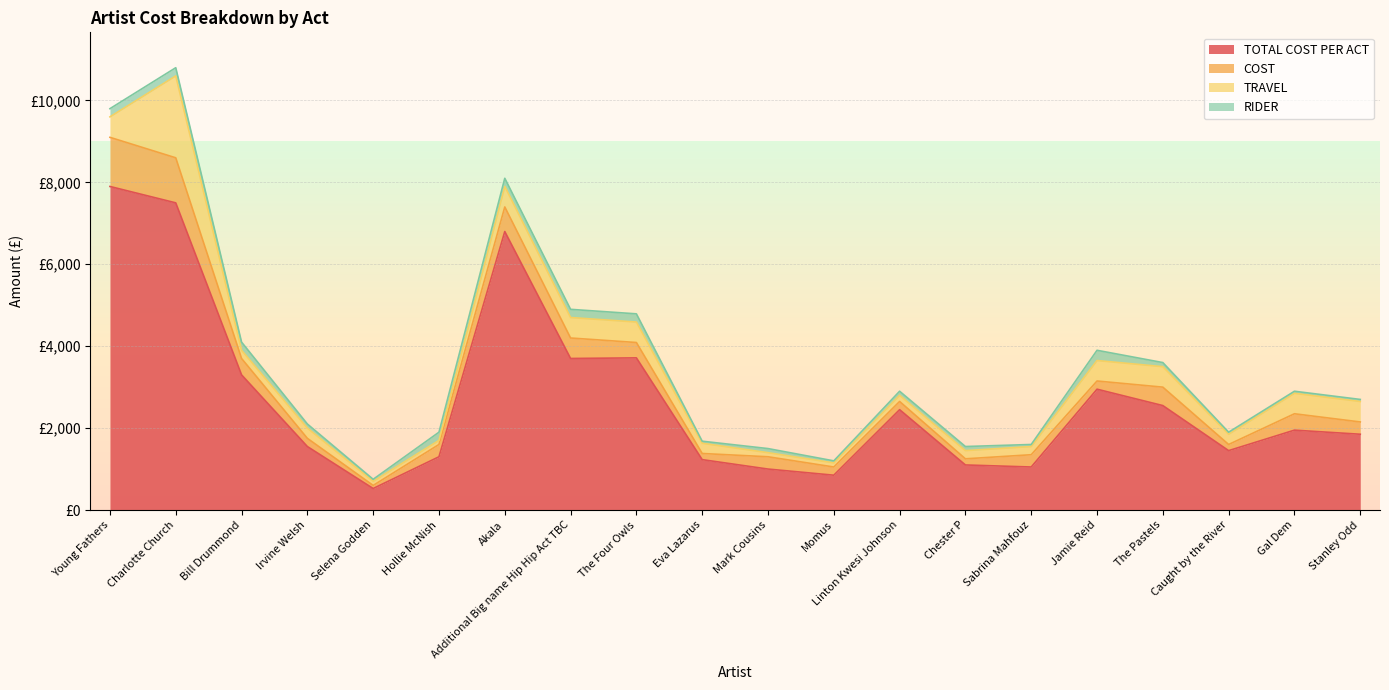

What is the label of the 5th point from the right?

Jamie Reid